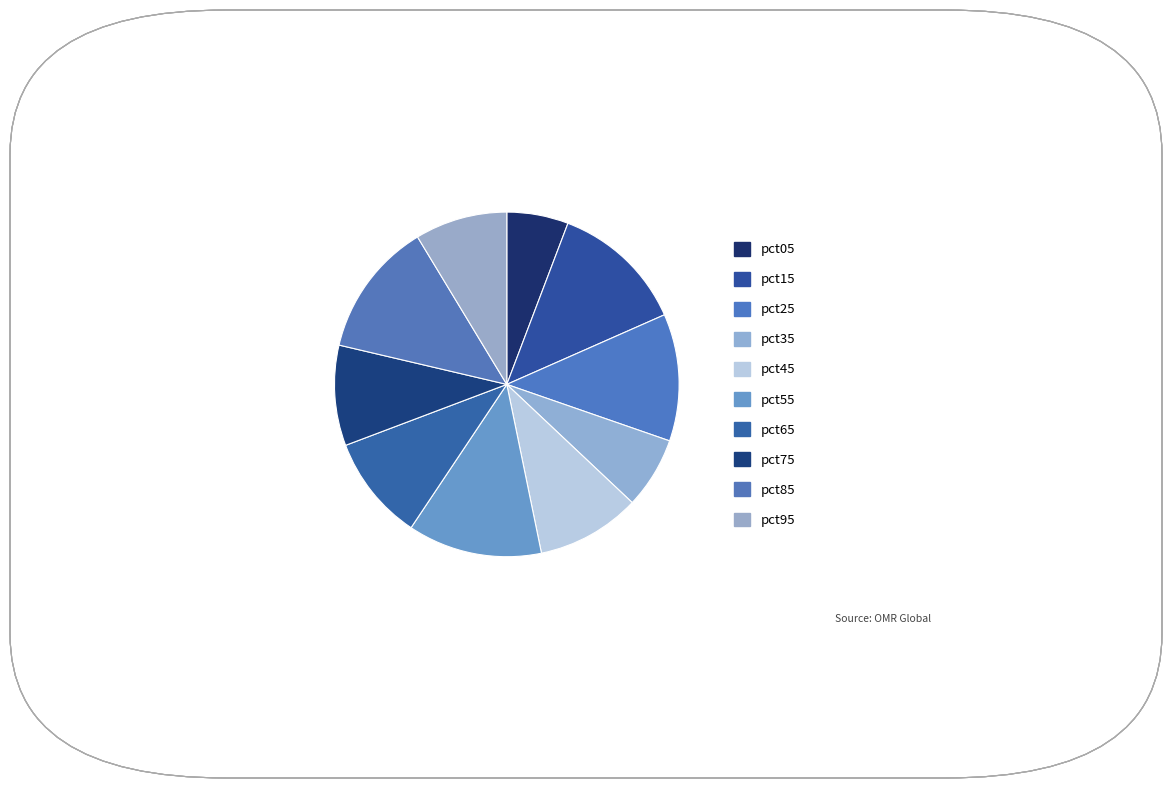

To the nearest percent, what is the combined percentage of pct05 and pct55?

18%